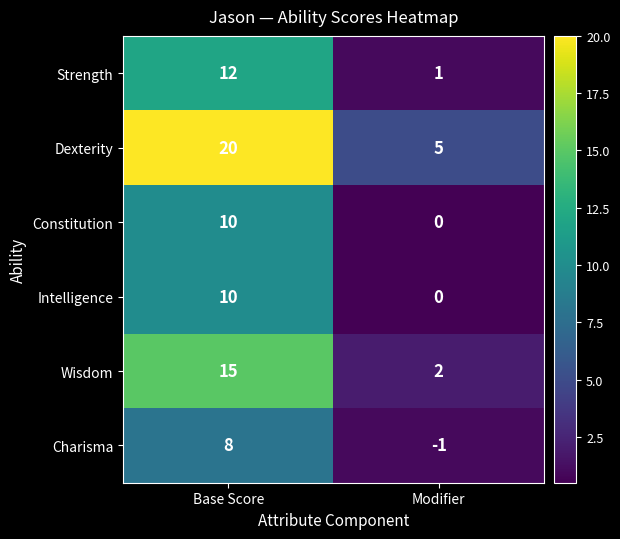

How many data points in Constitution are less than 10?

1